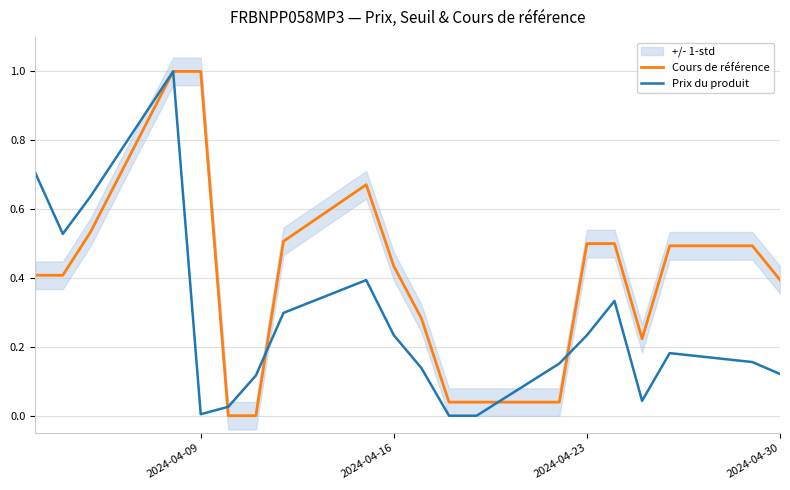

Does the chart have visible grid lines?

Yes